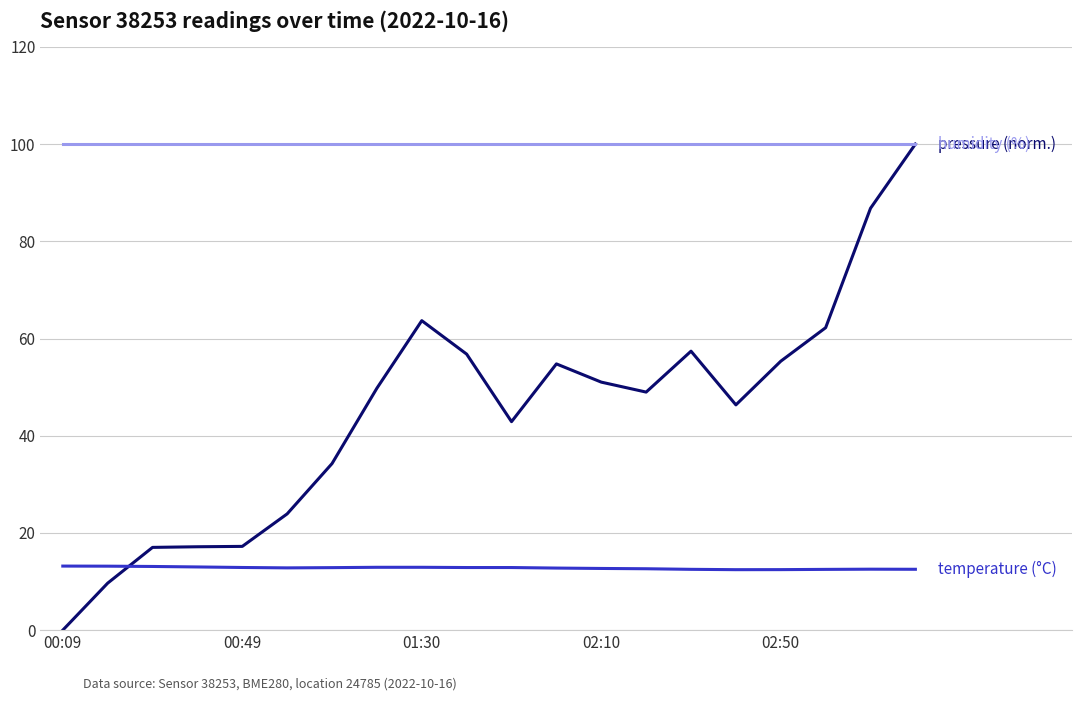

What is the maximum value shown in the chart?

100.0